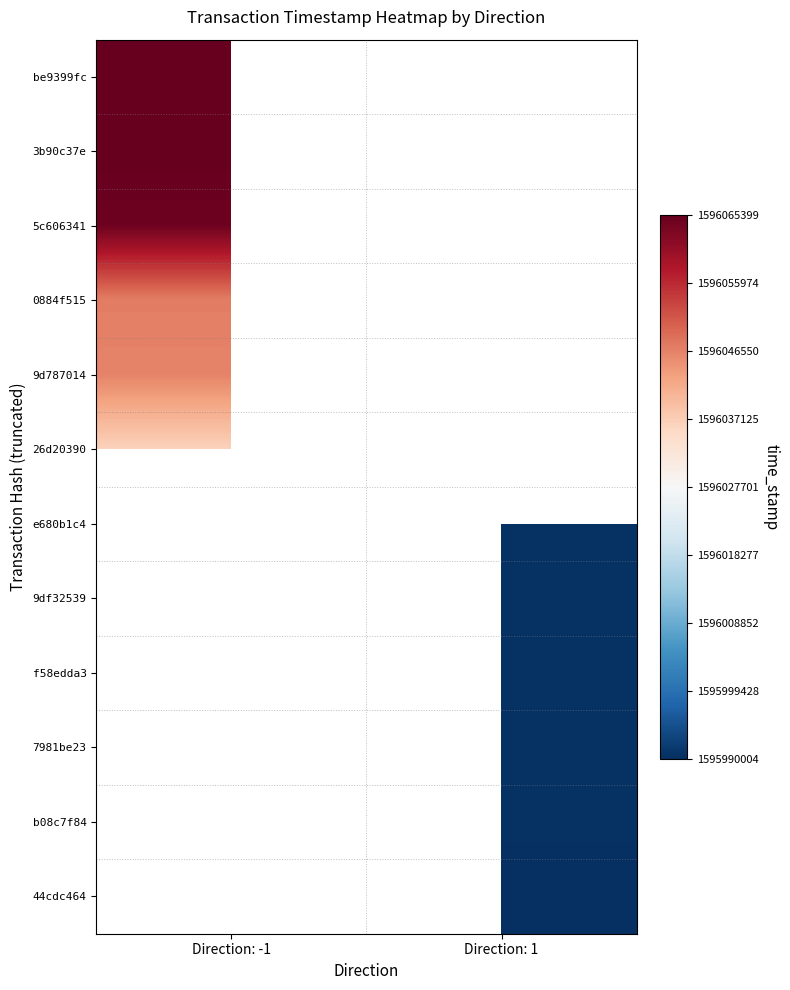

Rank the series at Direction: -1 from lowest to highest value.

26d20390, e680b1c4, 9df32539, f58edda3, 7981be23, b08c7f84, 44cdc464, 9d787014, 0884f515, 5c606341, 3b90c37e, be9399fc